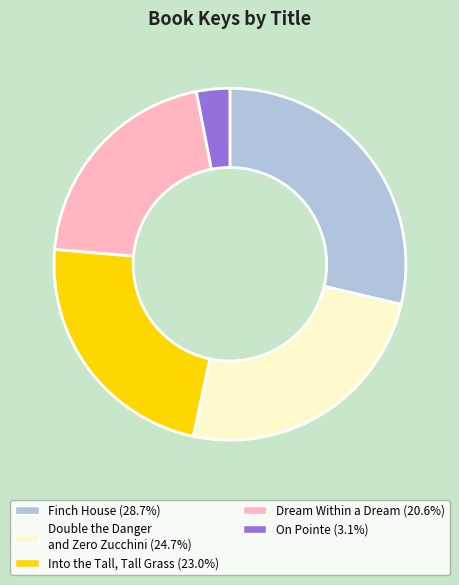

Which has a higher value, Dream Within a Dream or On Pointe?

Dream Within a Dream